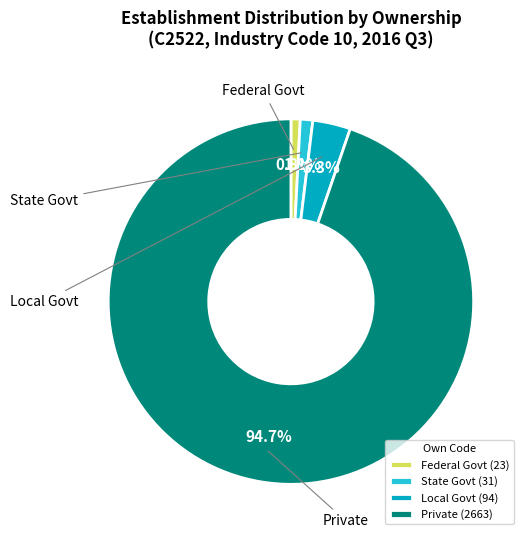

How many slices are in this pie chart?

4